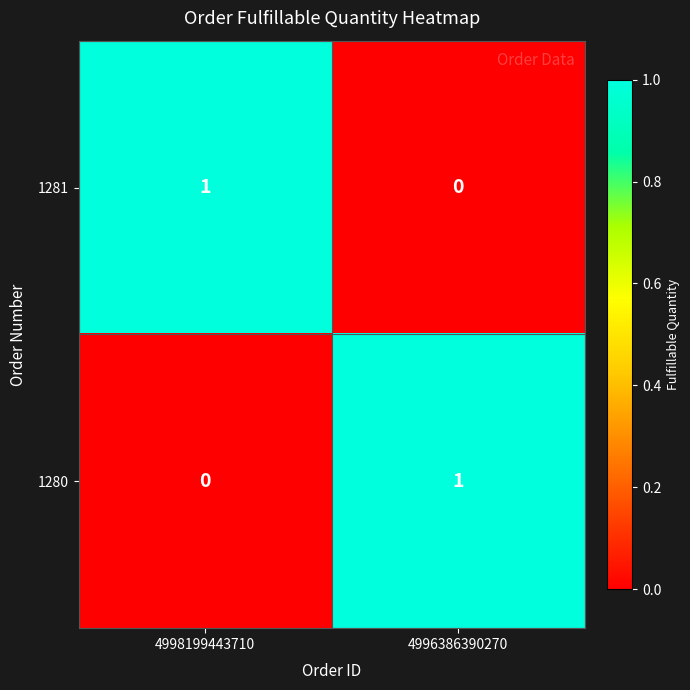

Which category has the highest value in the 1280 series?

4996386390270